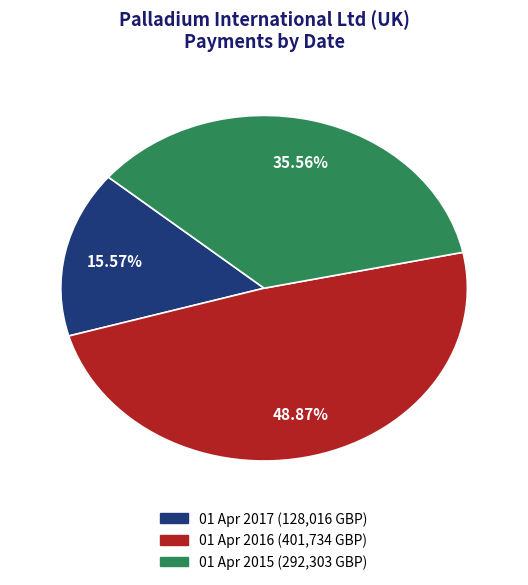

How many slices are in this pie chart?

3